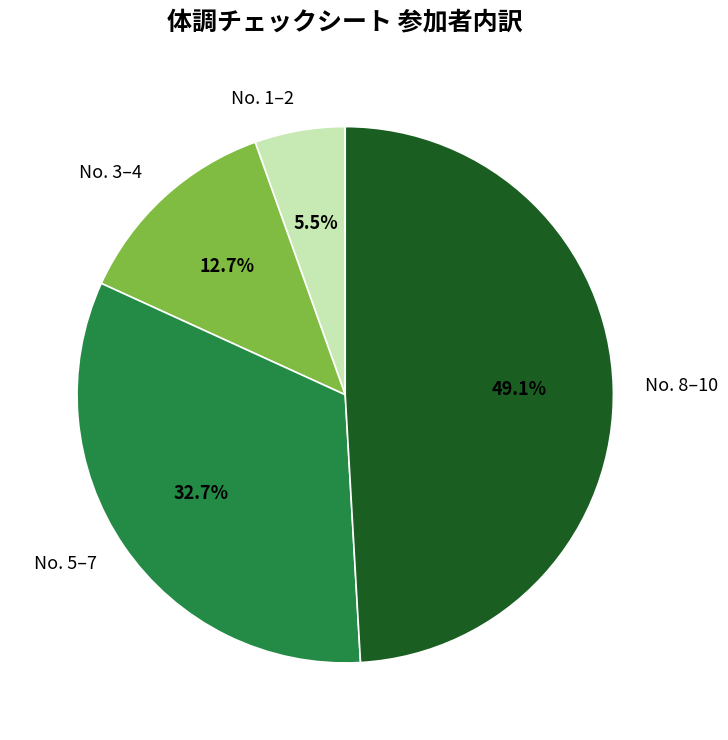

What is the largest slice in the pie chart?

No. 8–10